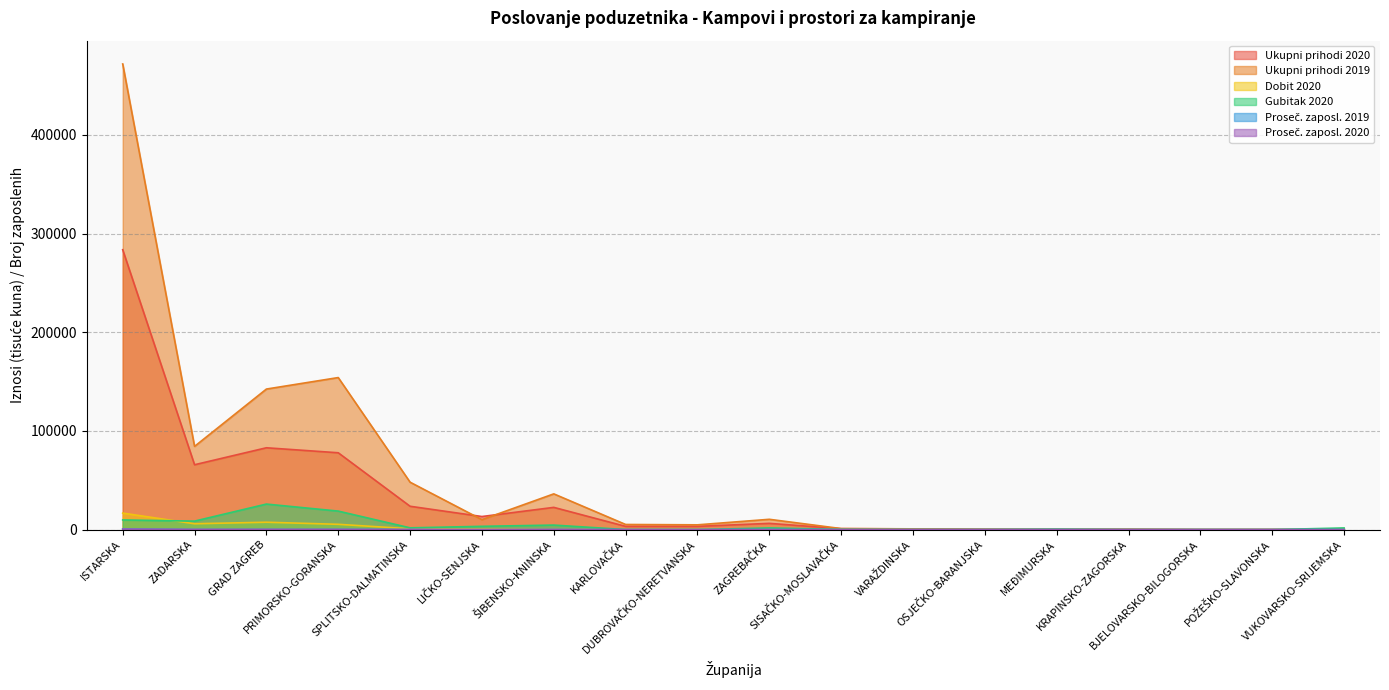

What is the sum of all Gubitak 2020 values?

76762.3